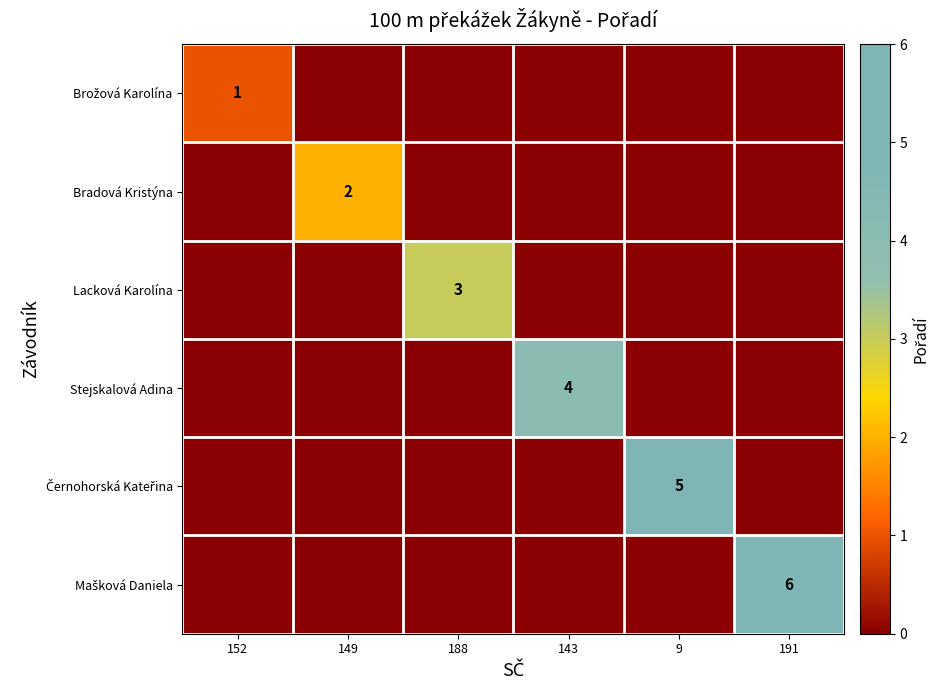

At which category is the sum across all series the highest?

191